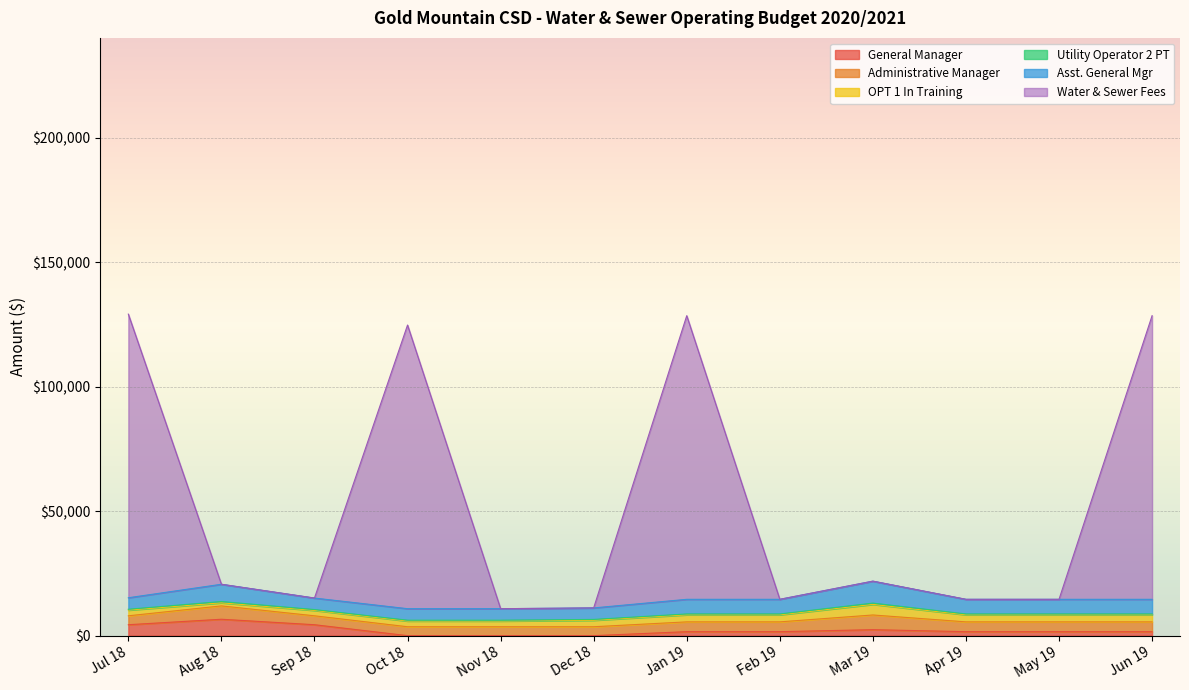

What is the spread (max minus min) of values at Oct 18?

113878.2